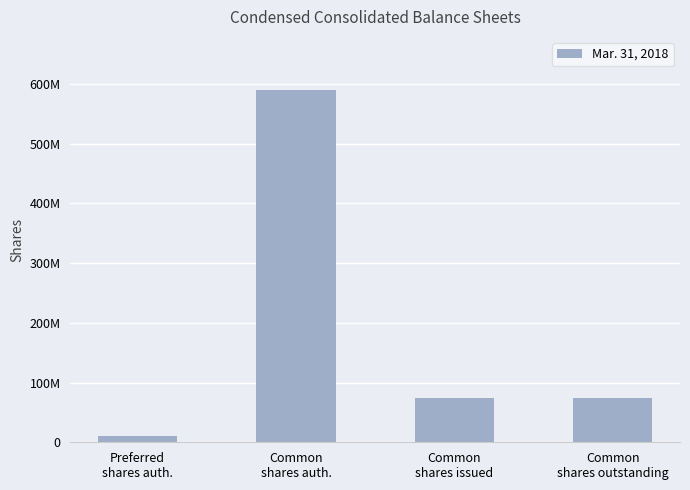

Reading right to left, extract all data points from this chart.

Common
shares outstanding=74082806	Common
shares issued=74082806	Common
shares auth.=590000000	Preferred
shares auth.=10000000